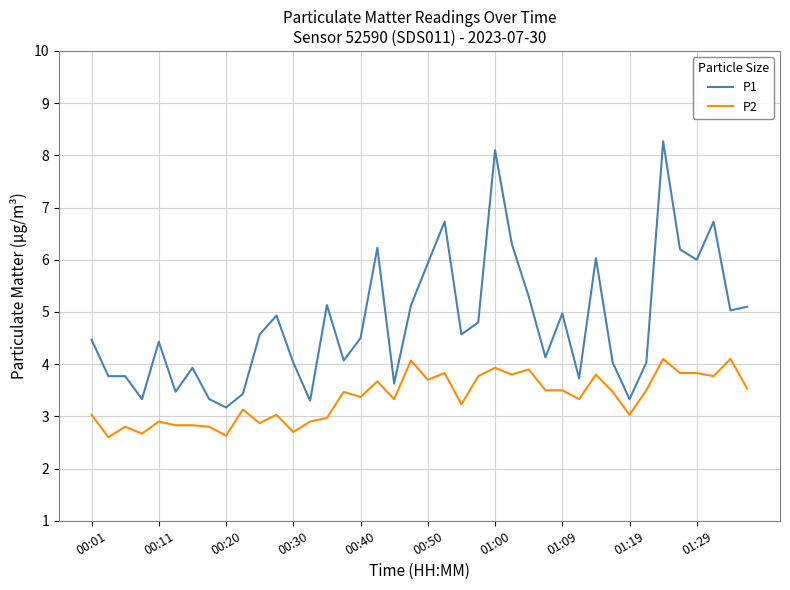

True or false: P1 has more than 2 points higher than both neighbors.

True